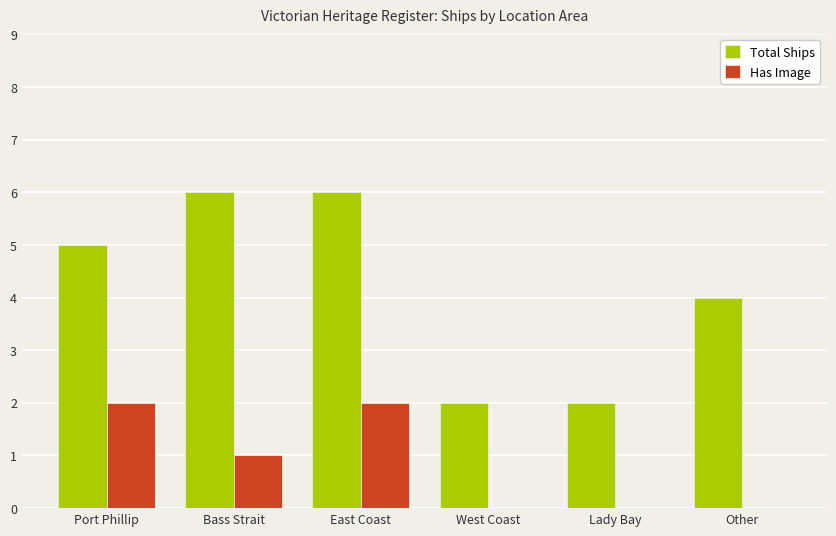

True or false: Total Ships has a value of 2 at West Coast.

True